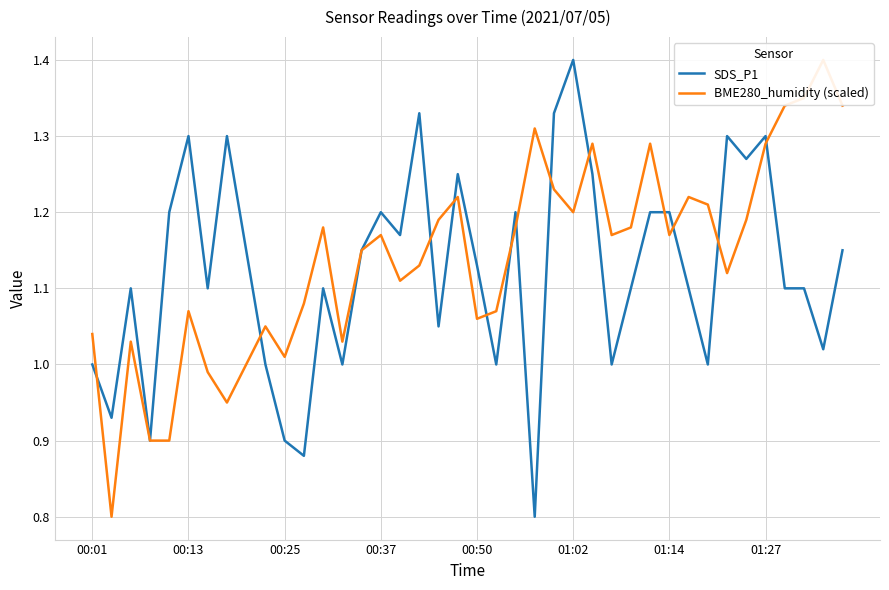

True or false: SDS_P1 has a value of 0.2 at 00:01.

False